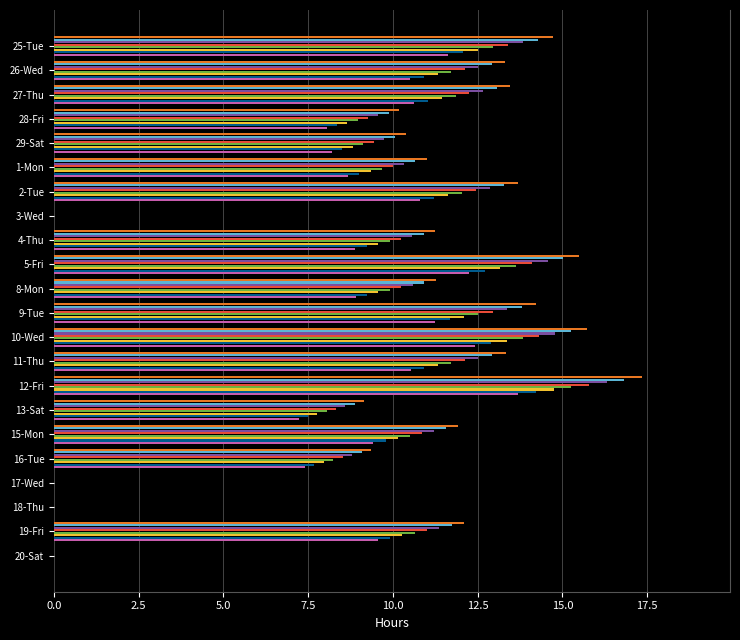

What position from the right is 25-Tue?

22